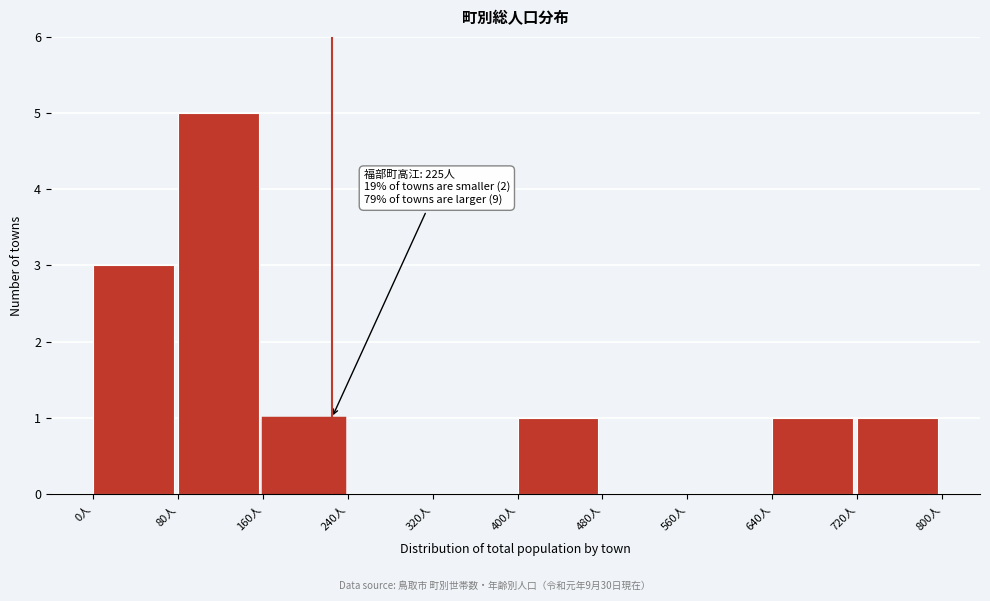

Over which range of the x-axis is the bar tallest?

80 to 160